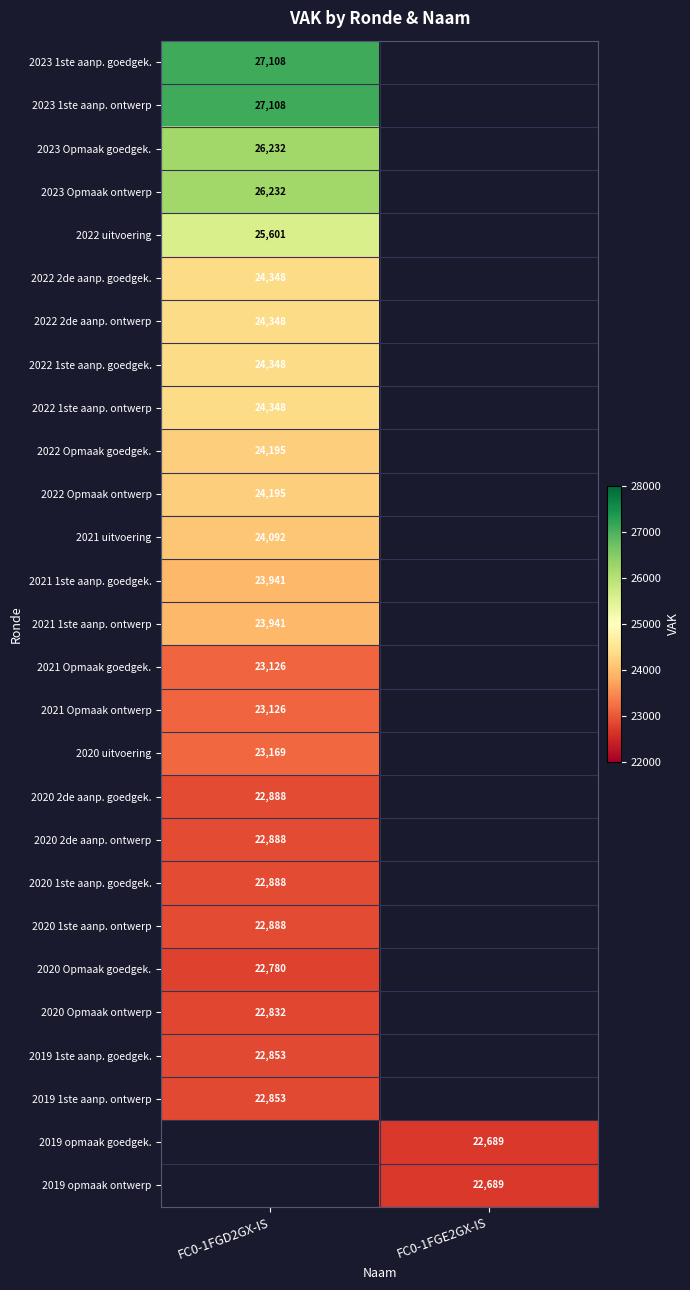

How many data points does each series have?

2